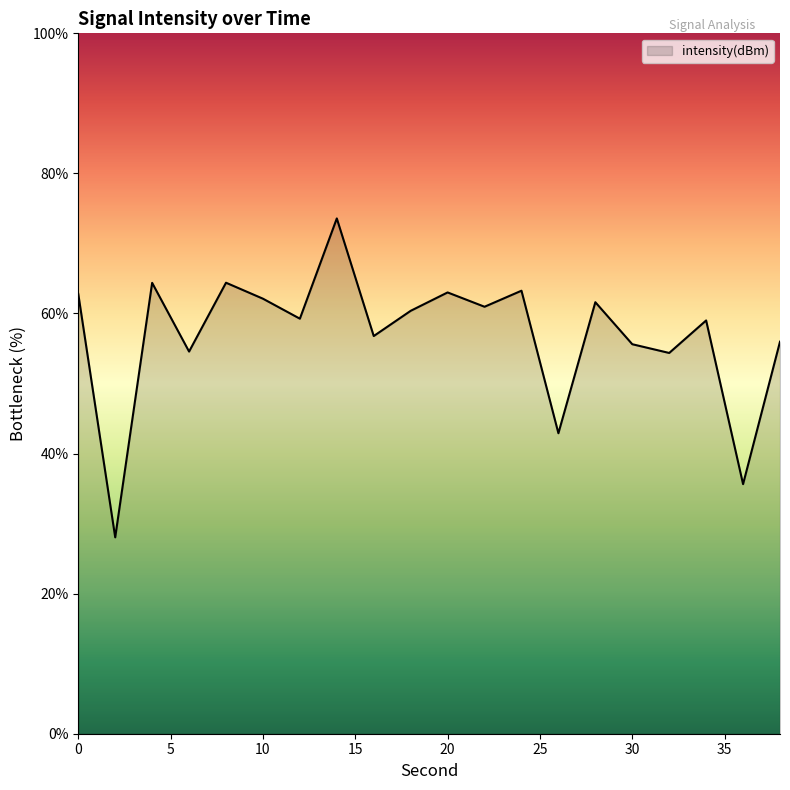

What is the minimum value shown in the chart?

28.0